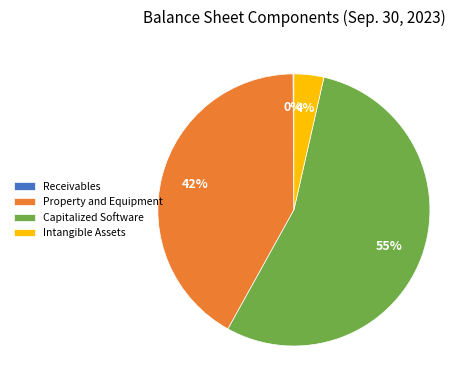

Which has a higher value, Property and Equipment or Capitalized Software?

Capitalized Software